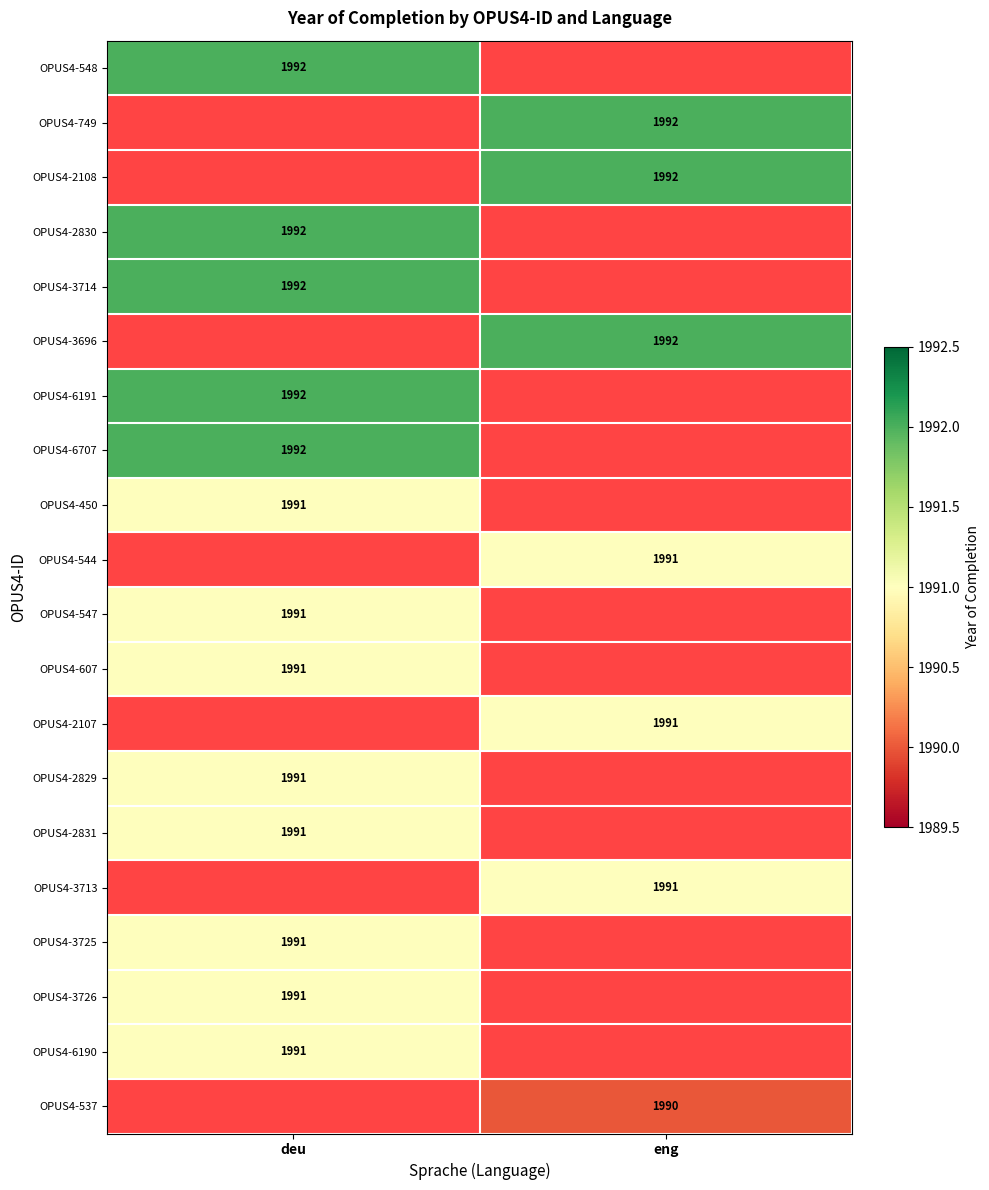

Is it true that OPUS4-2829 equals 3277.2 at deu?

False